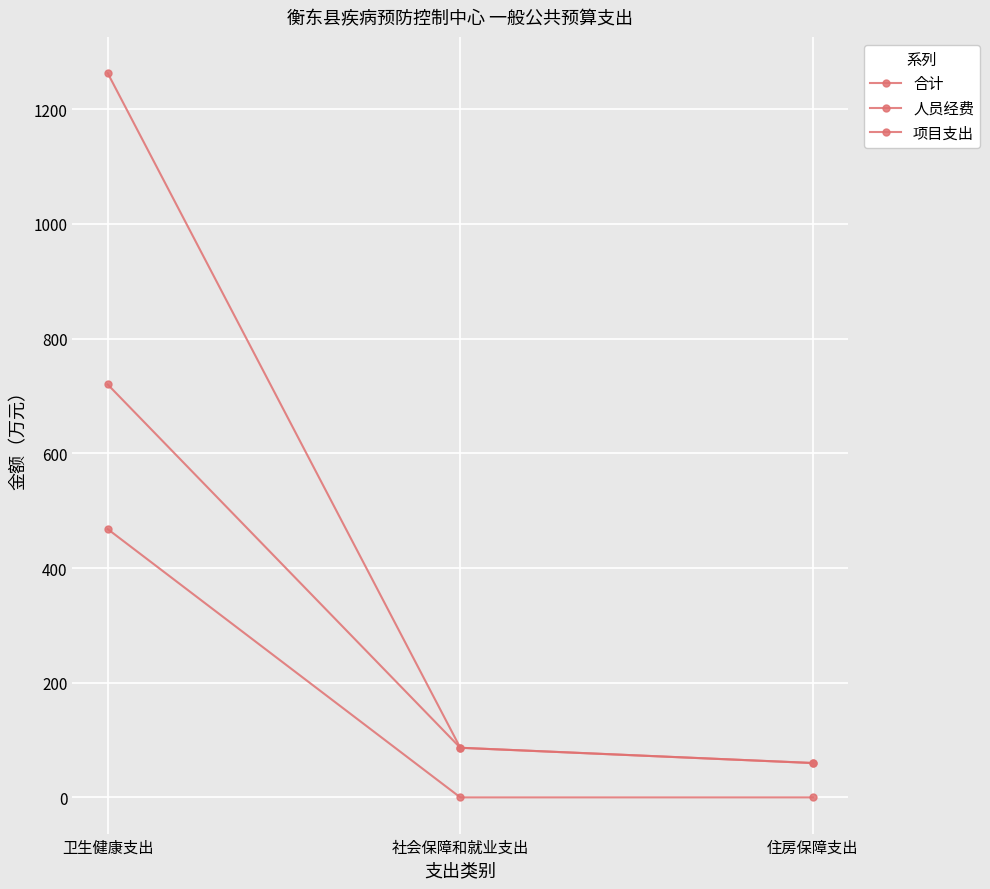

At how many categories does at least one series exceed 335?

1